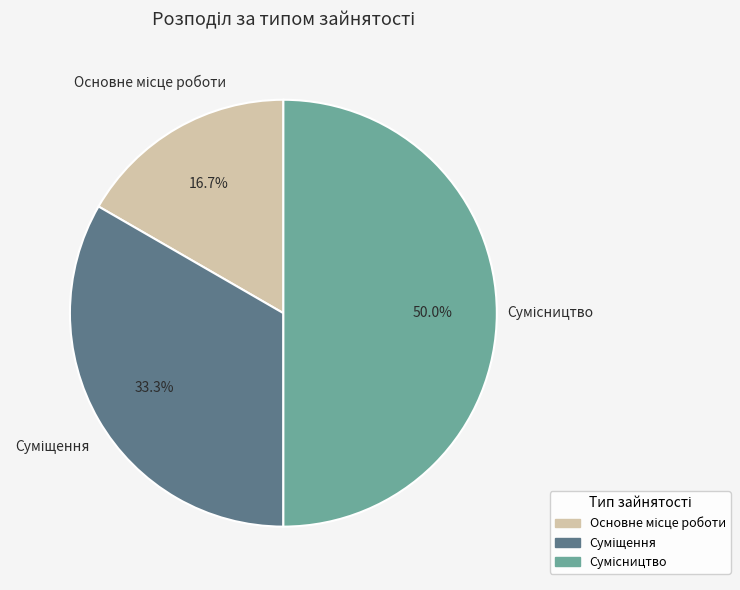

Between Суміщення and Сумісництво, which is larger?

Сумісництво